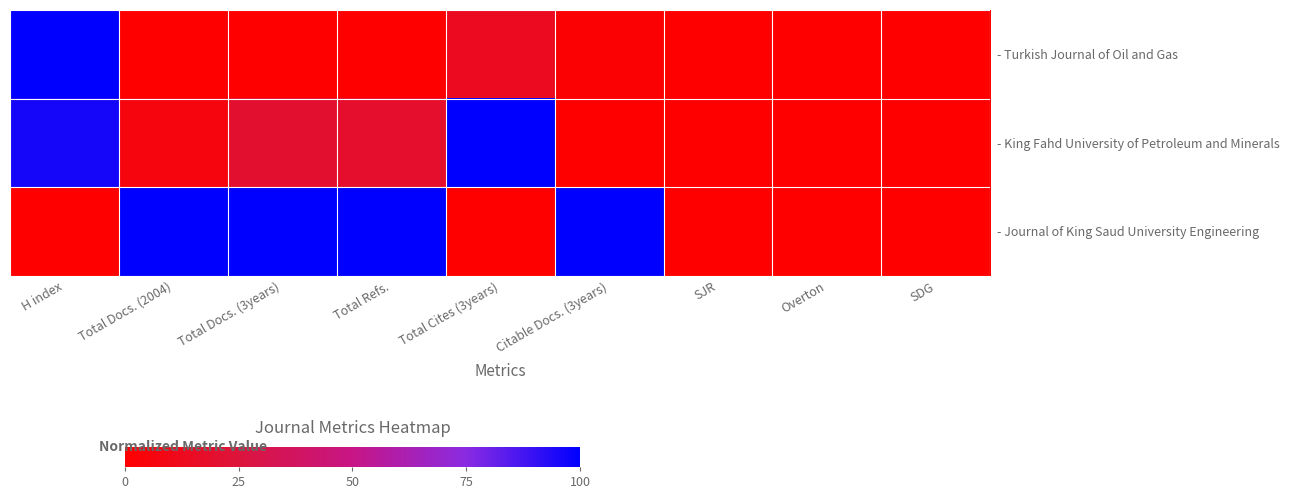

What is the greatest value displayed?

100.0